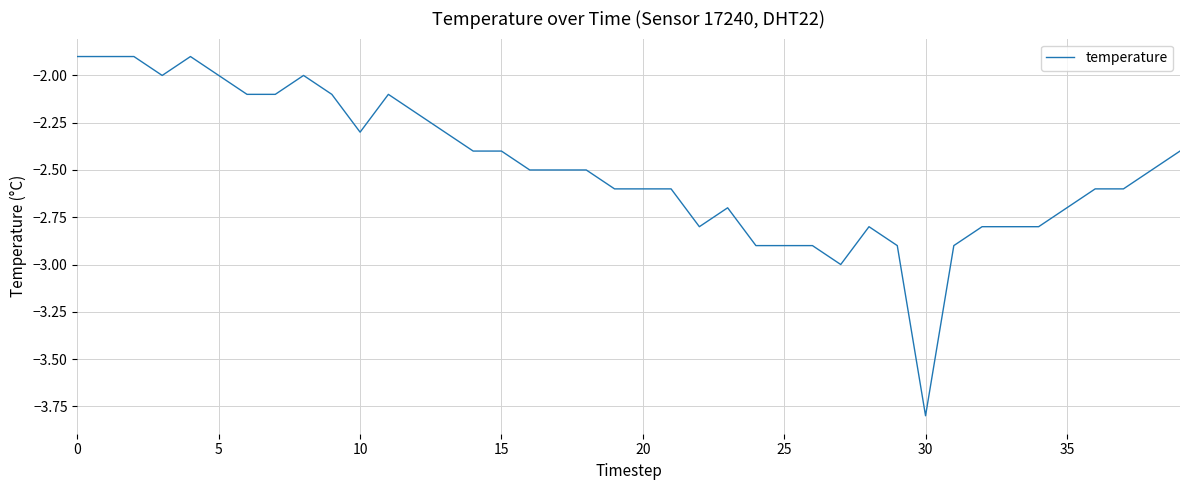

What is the smallest value displayed?

-3.8